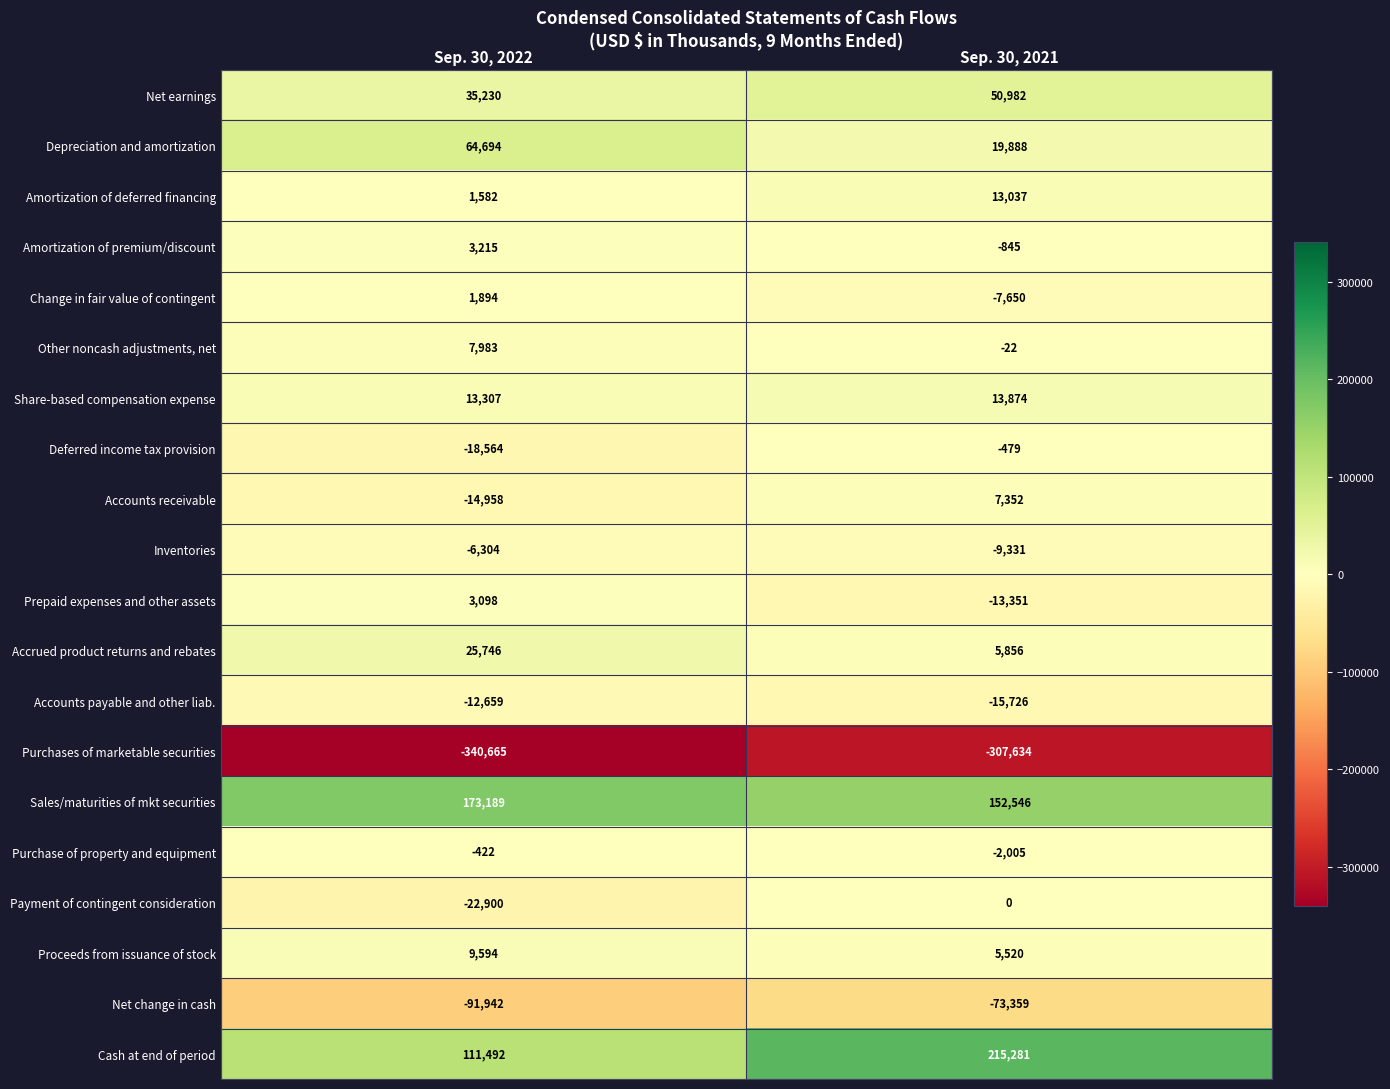

How many distinct data groups are displayed?

20